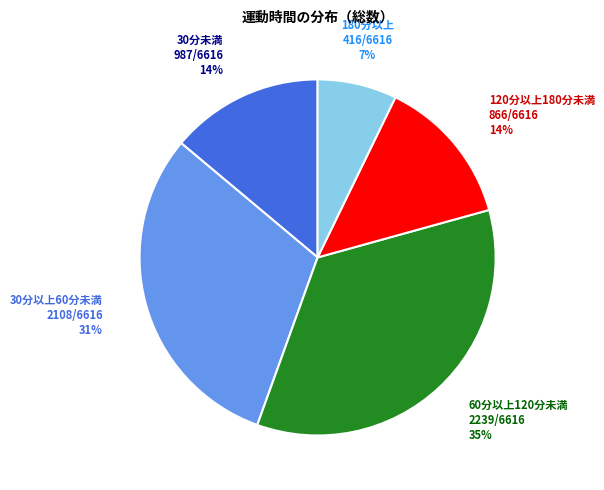

Is there any slice that represents more than half of the pie?

No